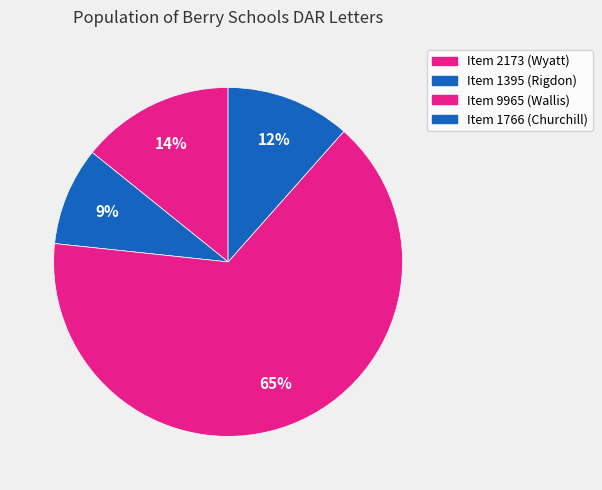

Which slice is the smallest?

Item 1395